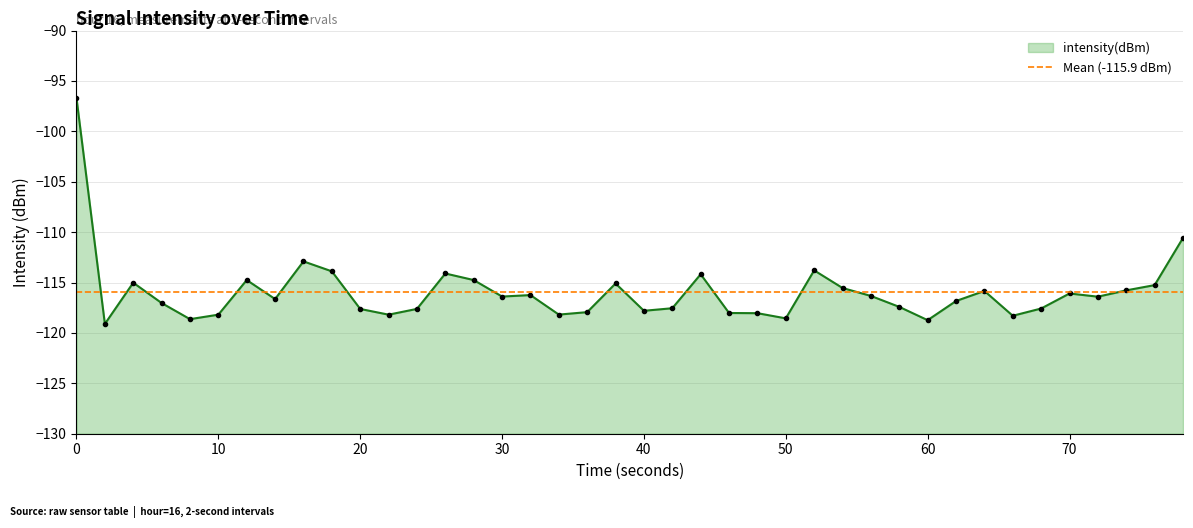

What is the difference between the second highest and minimum values?

8.5